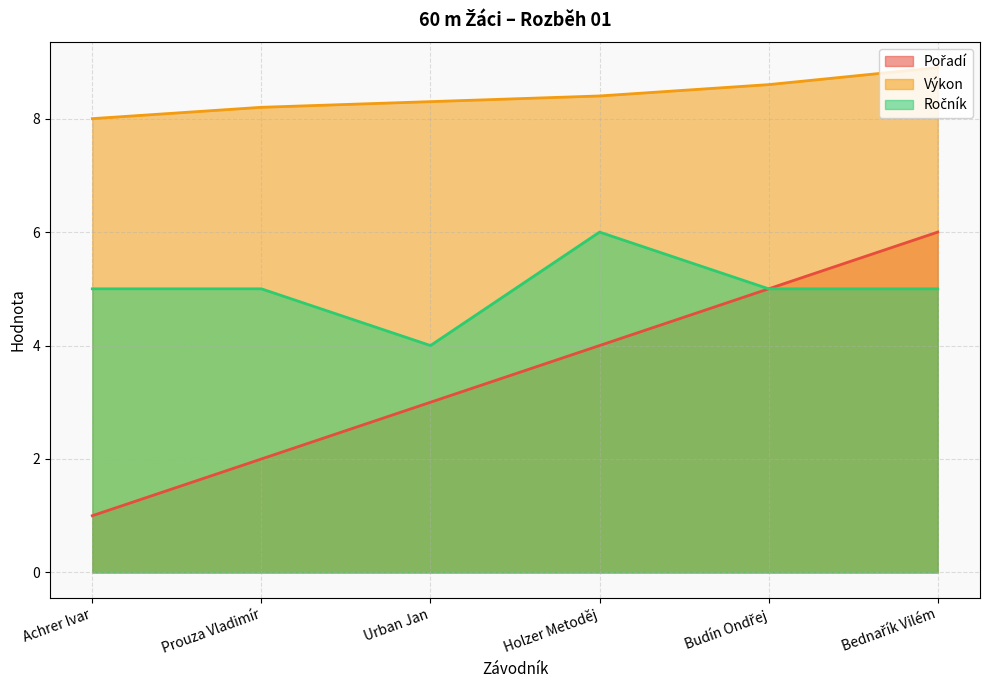

At which category is the sum across all series the highest?

Bednařík Vilém